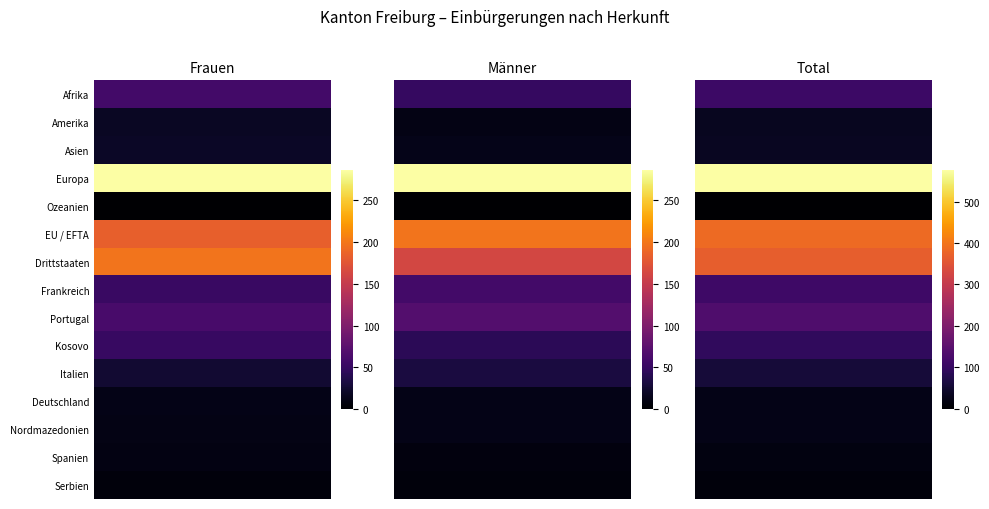

Reading right to left, list all the values displayed in this chart.

Afrika: 110	50	59
Amerika: 32	11	18
Asien: 34	13	19
Europa: 575	286	286
Ozeanien: 0	0	0
EU / EFTA: 385	198	184
Drittstaaten: 367	163	198
Frankreich: 111	59	52
Portugal: 133	70	62
Kosovo: 94	43	51
Italien: 57	32	25
Deutschland: 24	12	12
Nordmazedonien: 23	12	11
Spanien: 17	7	10
Serbien: 12	6	6